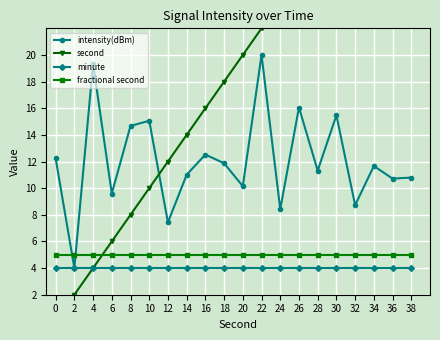

Reading right to left, list all the values displayed in this chart.

intensity(dBm): 10.8	10.7	11.7	8.7	15.5	11.3	16.1	8.4	20.0	10.1	11.9	12.5	11.0	7.4	15.1	14.7	9.6	19.3	4.0	12.2
second: 38.0	36.0	34.0	32.0	30.0	28.0	26.0	24.0	22.0	20.0	18.0	16.0	14.0	12.0	10.0	8.0	6.0	4.0	2.0	0.0
minute: 4.0	4.0	4.0	4.0	4.0	4.0	4.0	4.0	4.0	4.0	4.0	4.0	4.0	4.0	4.0	4.0	4.0	4.0	4.0	4.0
fractional second: 5.0	5.0	5.0	5.0	5.0	5.0	5.0	5.0	5.0	5.0	5.0	5.0	5.0	5.0	5.0	5.0	5.0	5.0	5.0	5.0